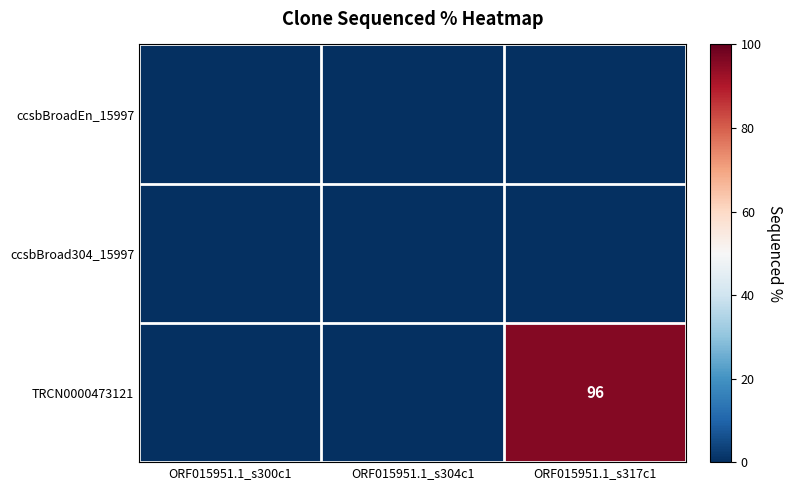

Which series has the largest total across all categories?

TRCN0000473121